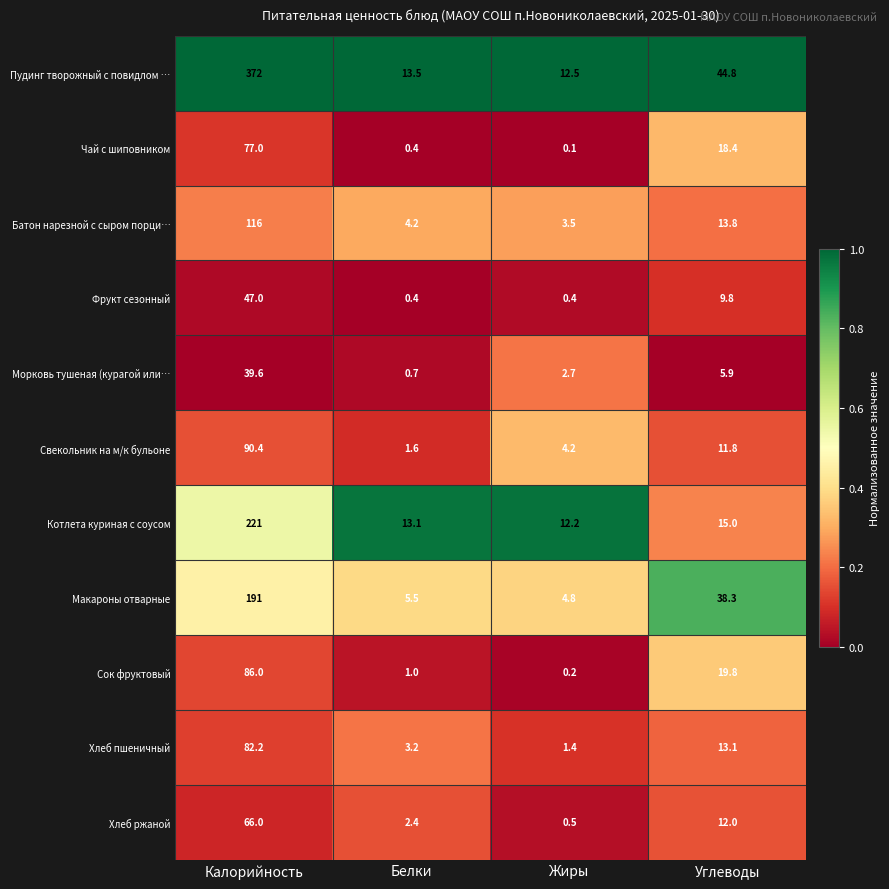

What is the spread (max minus min) of values at Жиры?

12.4